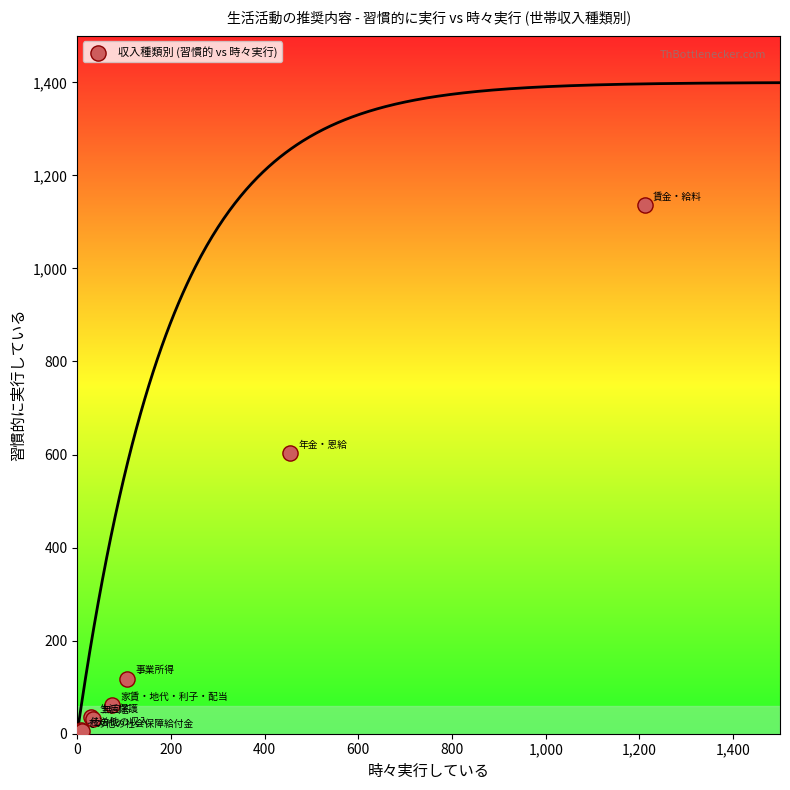

What Y value in the scatter plot is closest to 569?

603